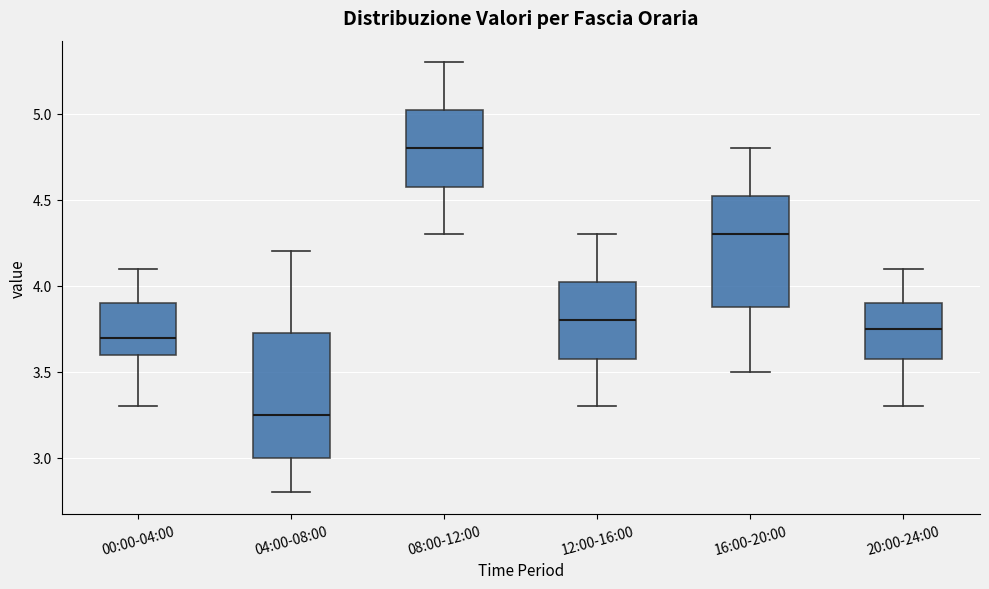

Reading left to right, read every box against the y-axis: the position of its median line, the range the box covers, and the ends of its whiskers. The values are not printed on the chart, so give them approximately, as read against the axis.

00:00-04:00: median 3.70, box 3.60 to 3.90, whiskers 3.30 to 4.10
04:00-08:00: median 3.25, box 3.00 to 3.75, whiskers 2.80 to 4.20
08:00-12:00: median 4.80, box 4.60 to 5.05, whiskers 4.30 to 5.30
12:00-16:00: median 3.80, box 3.60 to 4.05, whiskers 3.30 to 4.30
16:00-20:00: median 4.30, box 3.90 to 4.55, whiskers 3.50 to 4.80
20:00-24:00: median 3.75, box 3.60 to 3.90, whiskers 3.30 to 4.10